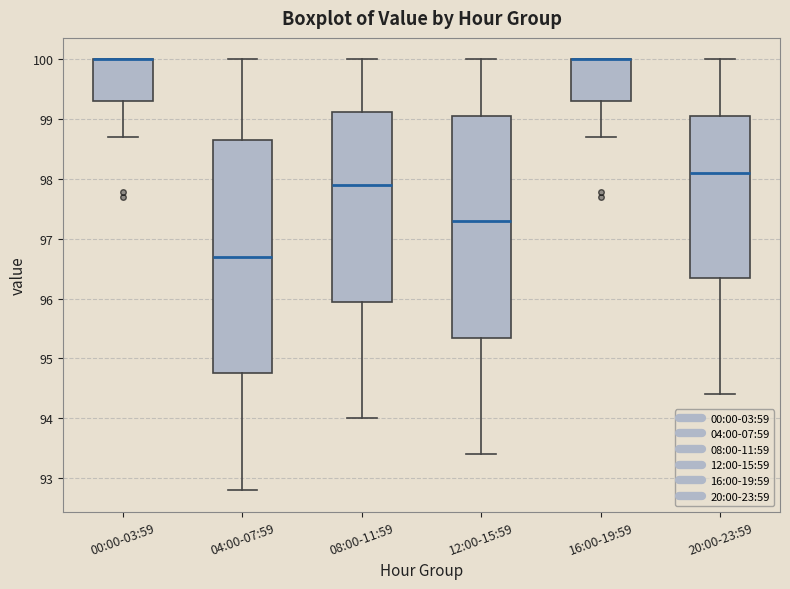

Where does the lower whisker of the box for 16:00-19:59 end on the y-axis? The values are not printed on the chart, so give them approximately, as read against the axis.

98.7